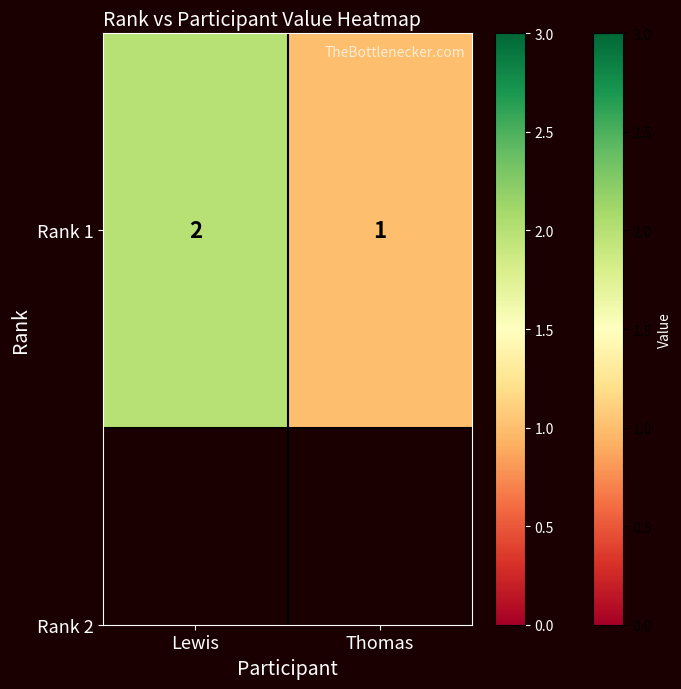

What is the change in value from Lewis to Thomas?

-1